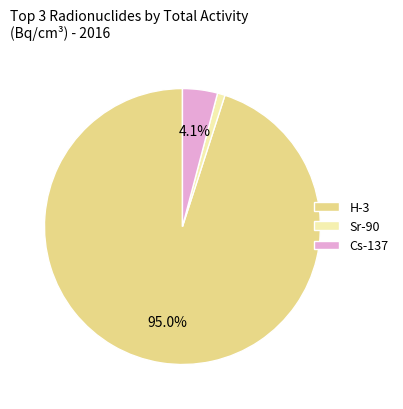

Which slice is the largest?

H-3